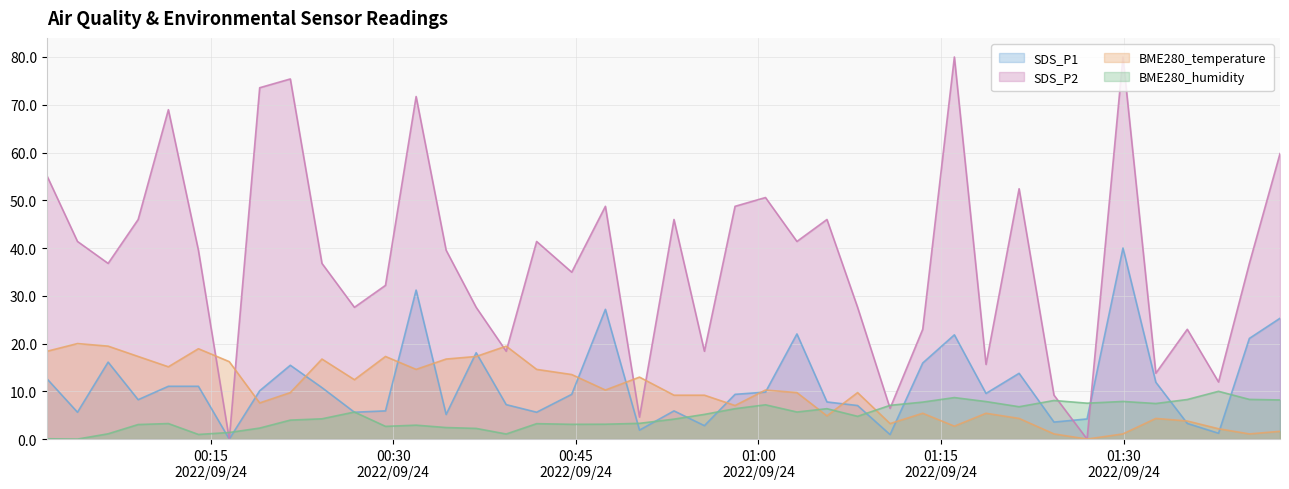

How many lines are shown in the chart?

4